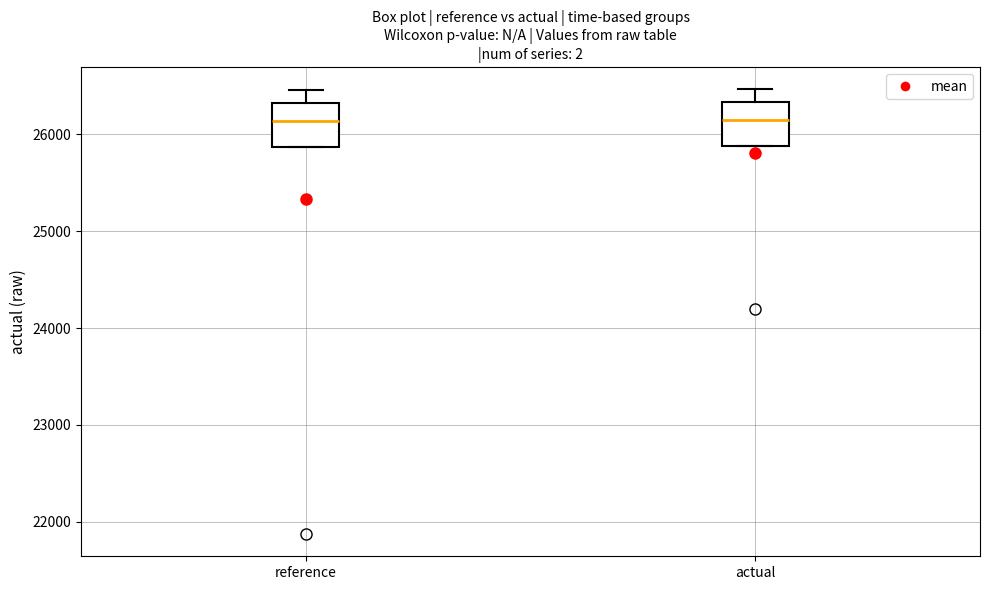

Reading left to right, transcribe this box plot: for each box, give where its median line is, the range the box spans, and where its two whiskers end, as read against the y-axis. The values are not printed on the chart, so give them approximately, as read against the axis.

reference: median 26100, box 25900 to 26300, whiskers 25900 to 26500
actual: median 26100, box 25900 to 26300, whiskers 25900 to 26500